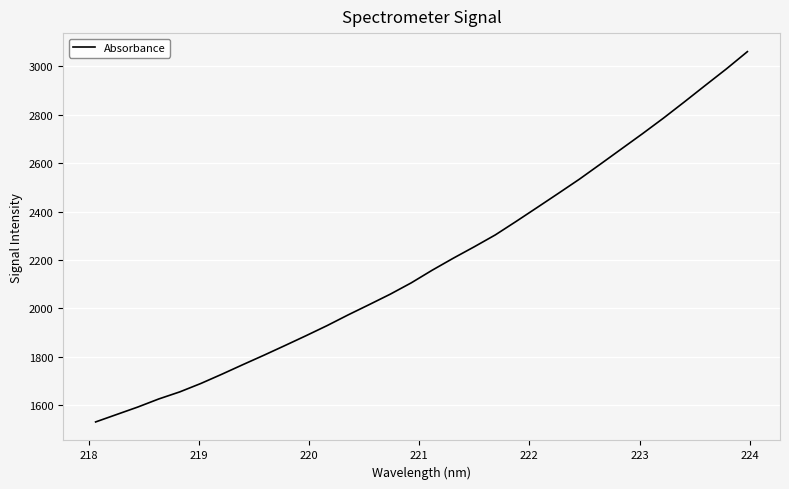

Is this an area chart (filled region under the line)?

No